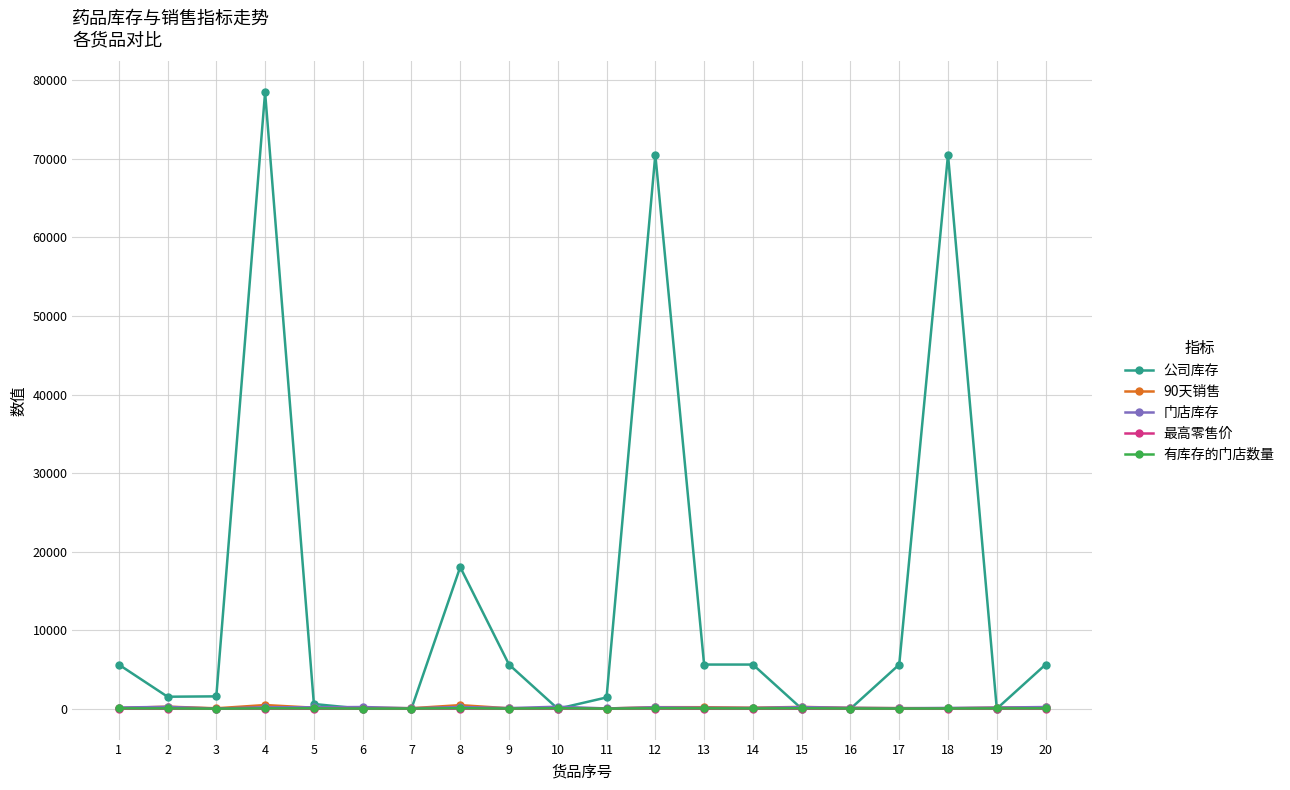

What are all the series names shown in the legend?

公司库存, 90天销售, 门店库存, 最高零售价, 有库存的门店数量